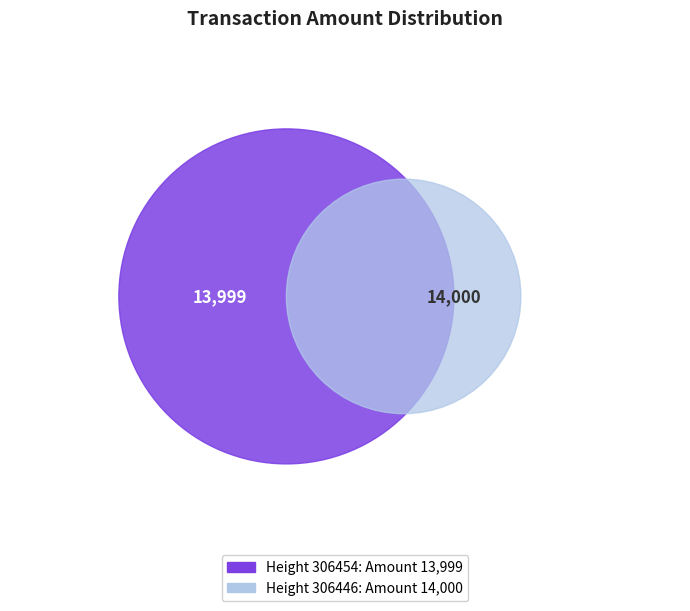

To the nearest percent, what is the combined percentage of 306446 and 306454?

100%